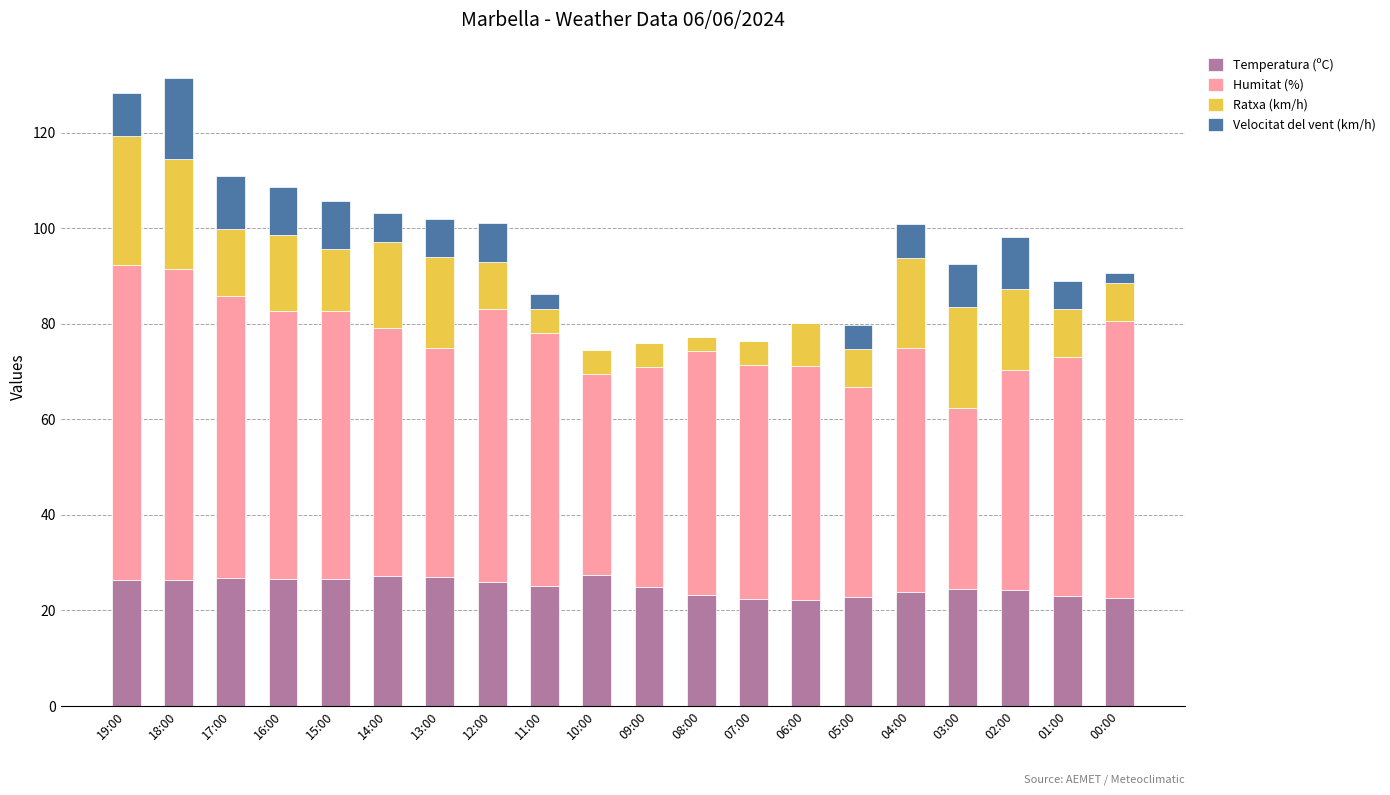

What are all the series names shown in the legend?

Temperatura (ºC), Humitat (%), Ratxa (km/h), Velocitat del vent (km/h)